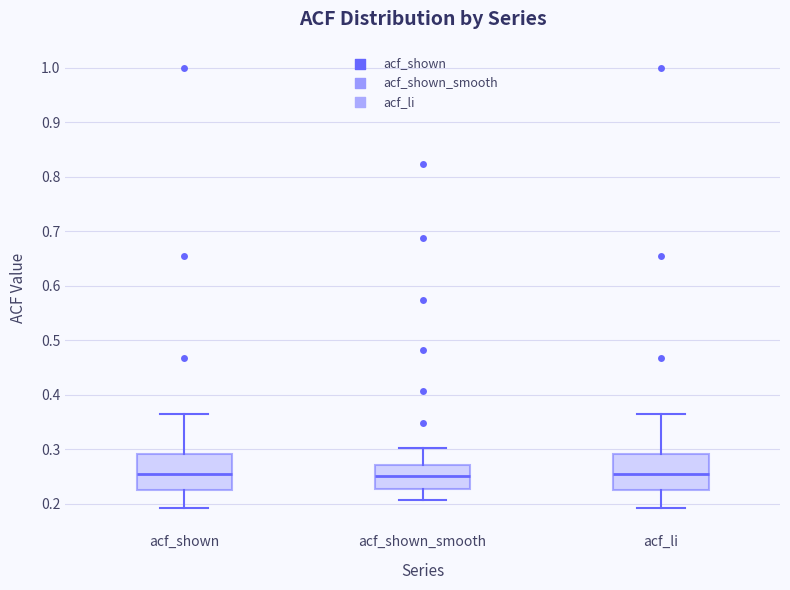

Reading left to right, transcribe this box plot: for each box, give where its median line is, the range the box spans, and where its two whiskers end, as read against the y-axis. The values are not printed on the chart, so give them approximately, as read against the axis.

acf_shown: median 0.25, box 0.23 to 0.29, whiskers 0.19 to 0.37
acf_shown_smooth: median 0.25, box 0.23 to 0.27, whiskers 0.21 to 0.30
acf_li: median 0.25, box 0.23 to 0.29, whiskers 0.19 to 0.37